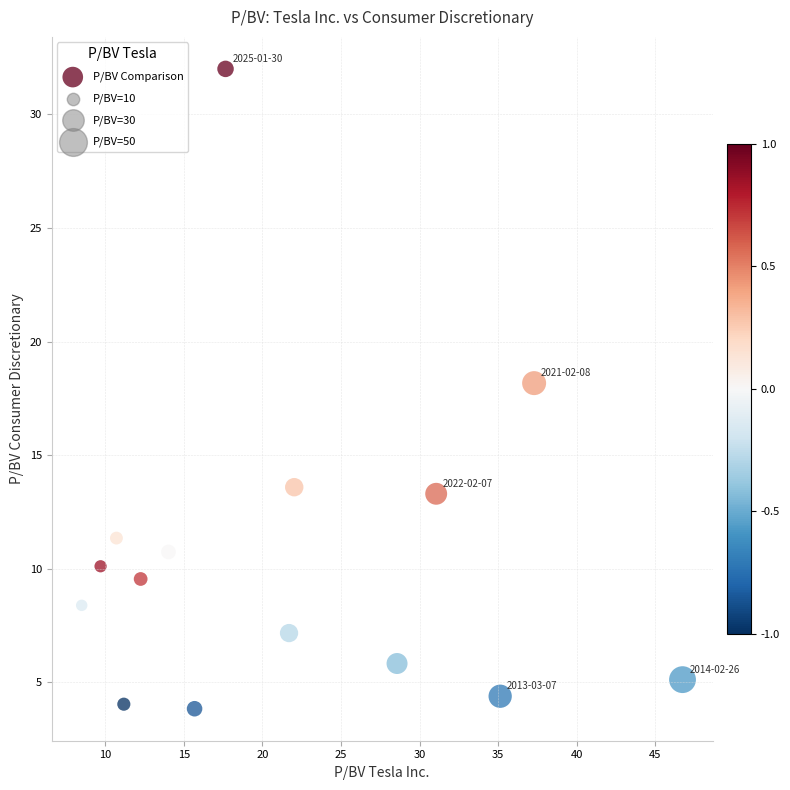

What is the range of X values (max minus min)?

38.2